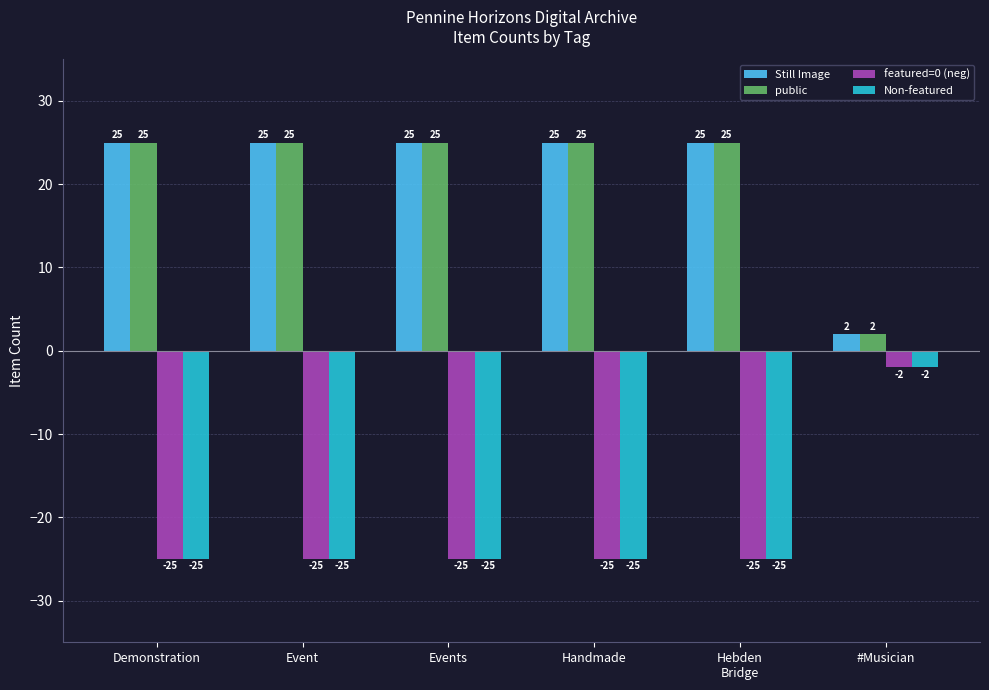

What is the label of the 4th bar from the left?

Handmade